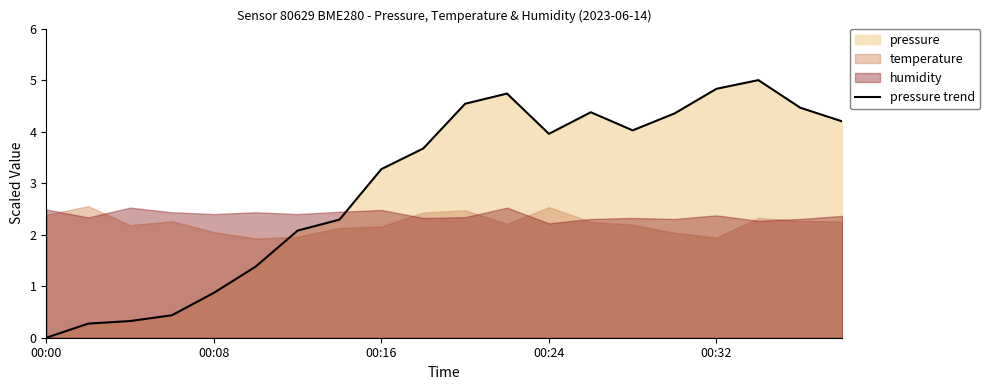

Where is the first local maximum?

11